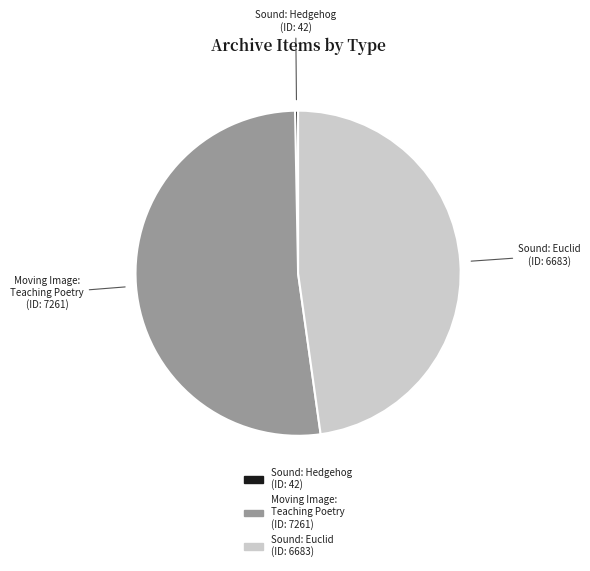

Rank the categories by value from lowest to highest.

Sound: Hedgehog (ID: 42), Sound: Euclid (ID: 6683), Moving Image: Teaching Poetry (ID: 7261)